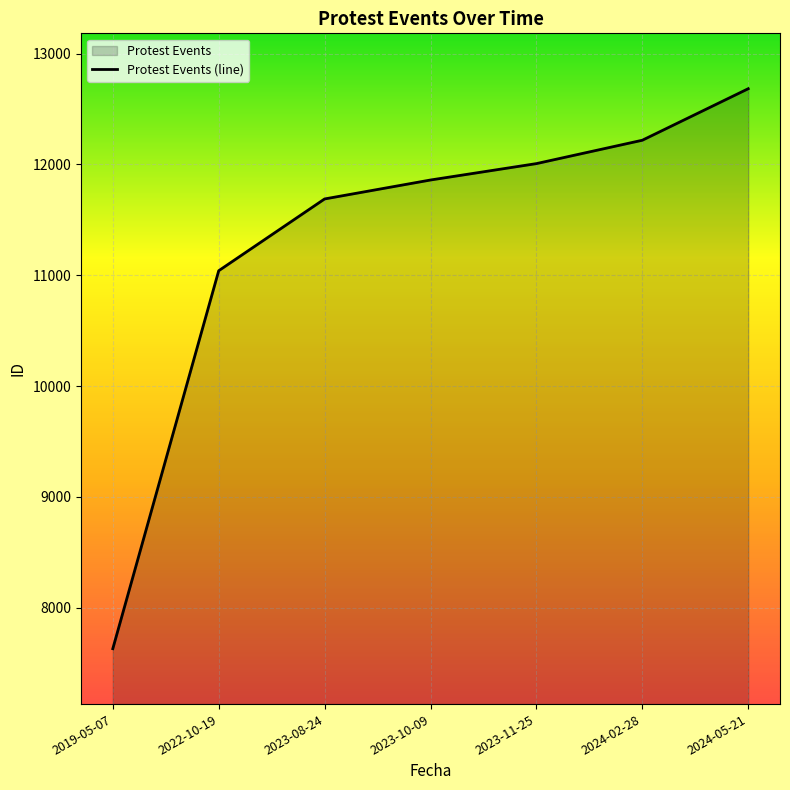

What is the label of the 3rd point from the right?

2023-11-25